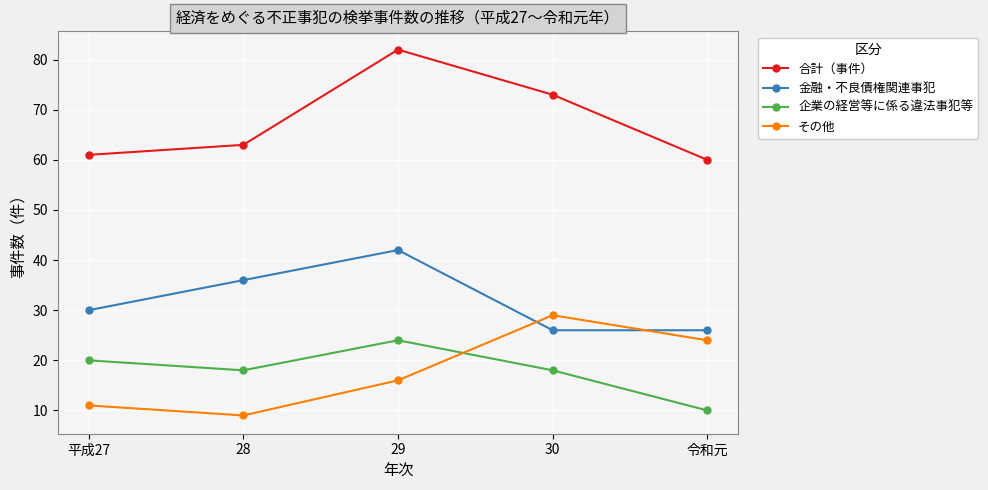

Which category has the highest value in the 金融・不良債権関連事犯 series?

29